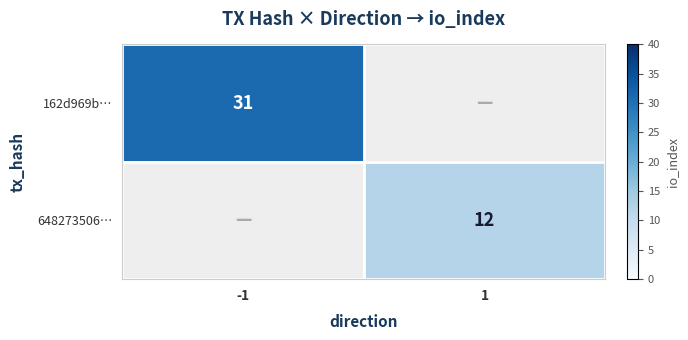

True or false: 162d969b… has a value of 16 at -1.

False